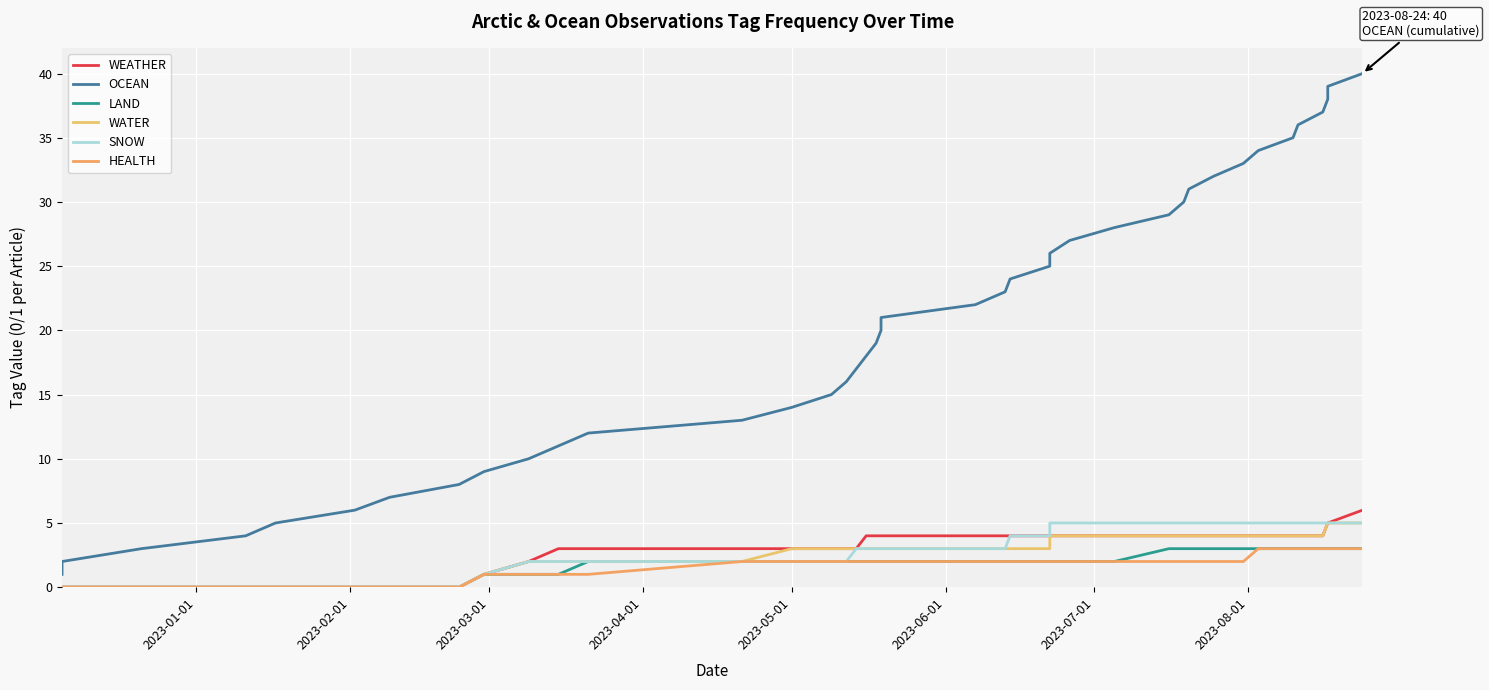

What is the difference between the maximum and minimum values in the WEATHER series?

6